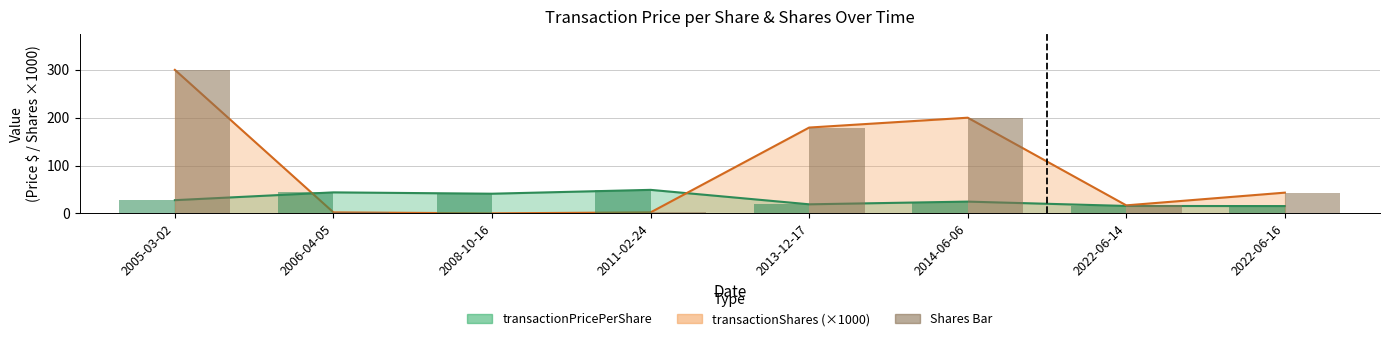

True or false: Shares/1000 (bar) has a value of 300.0 at 2005-03-02.

True